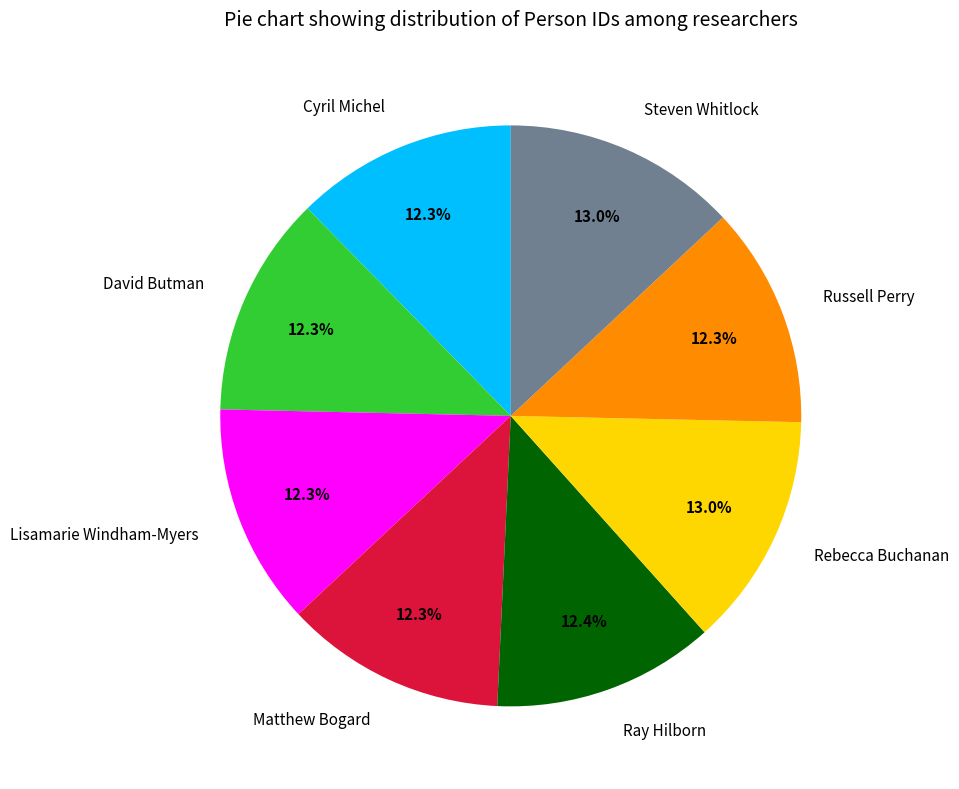

To the nearest percent, what is the combined percentage of Matthew Bogard and Lisamarie Windham-Myers?

25%